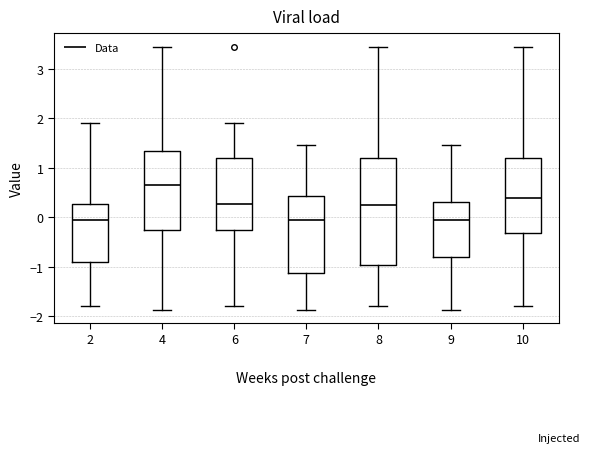

Comparing the boxes themselves (not the whiskers), which one is the tallest?

8